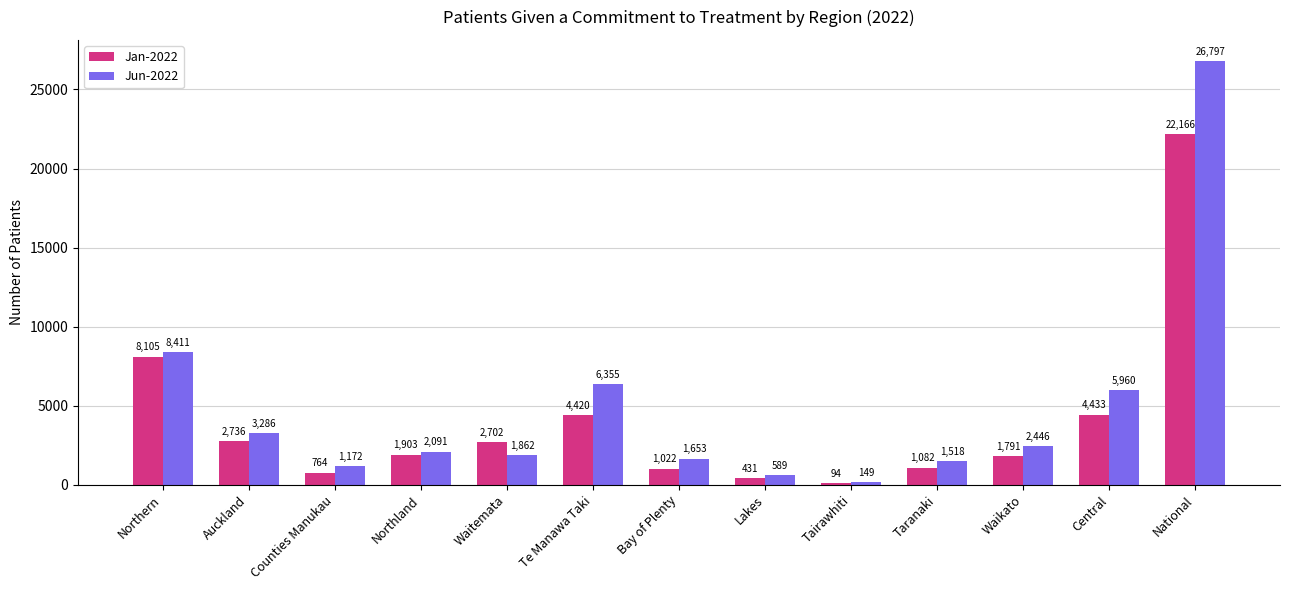

How many categories are shown in the chart?

13